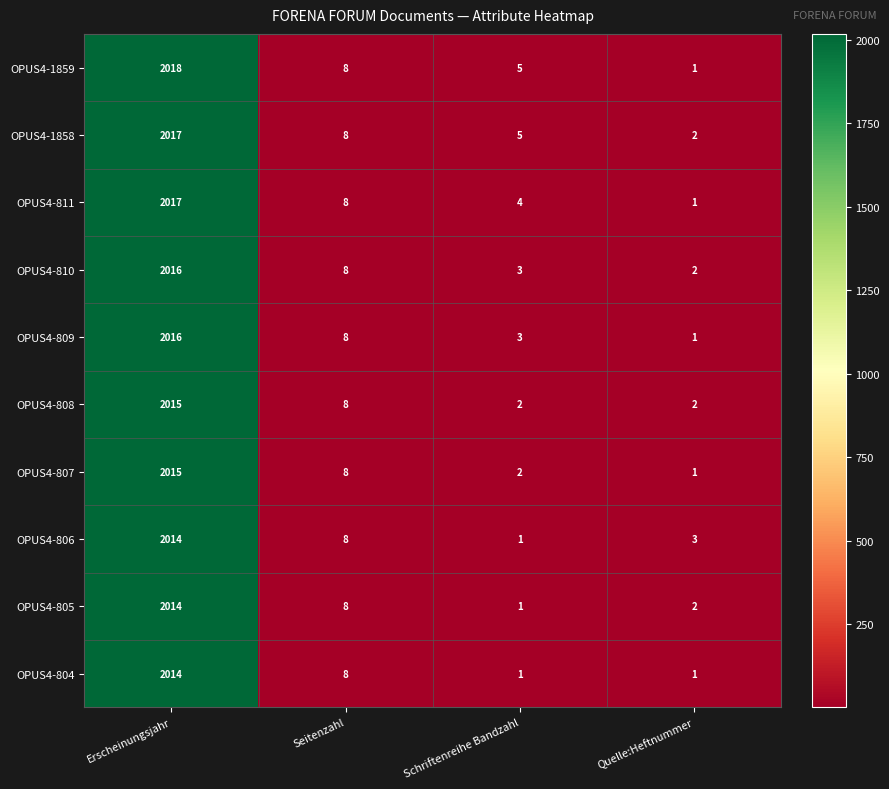

List the labels in order of OPUS4-806 value, smallest first.

Schriftenreihe Bandzahl, Quelle:Heftnummer, Seitenzahl, Erscheinungsjahr